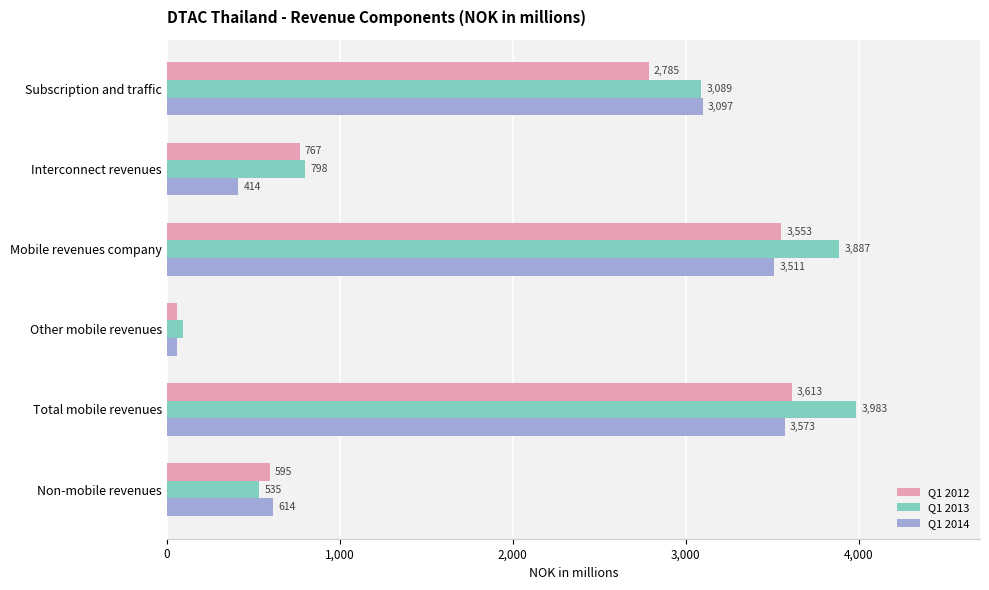

At how many categories does at least one series exceed 2297?

3